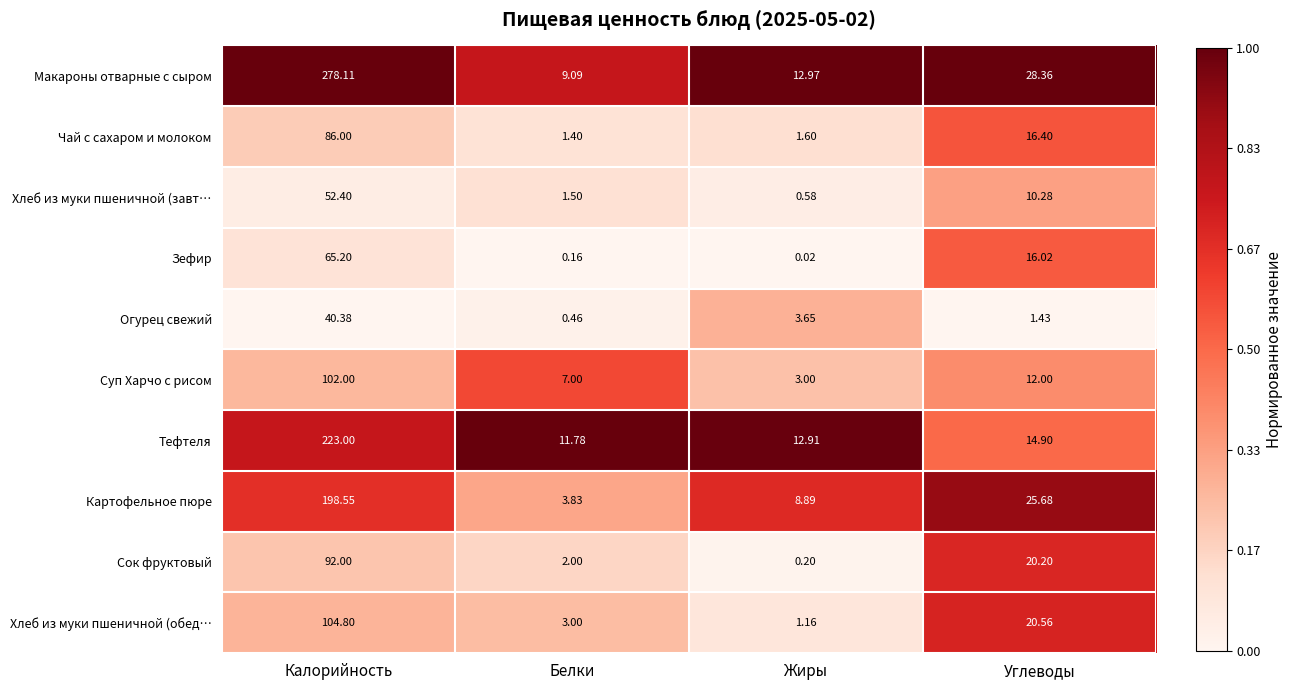

Which category has the highest value in the Суп Харчо с рисом series?

Калорийность